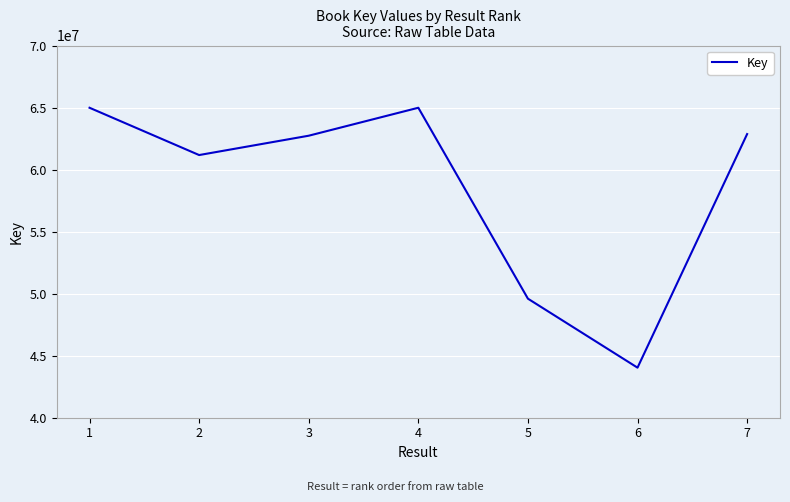

At which label is the value closest to 54510122?

5